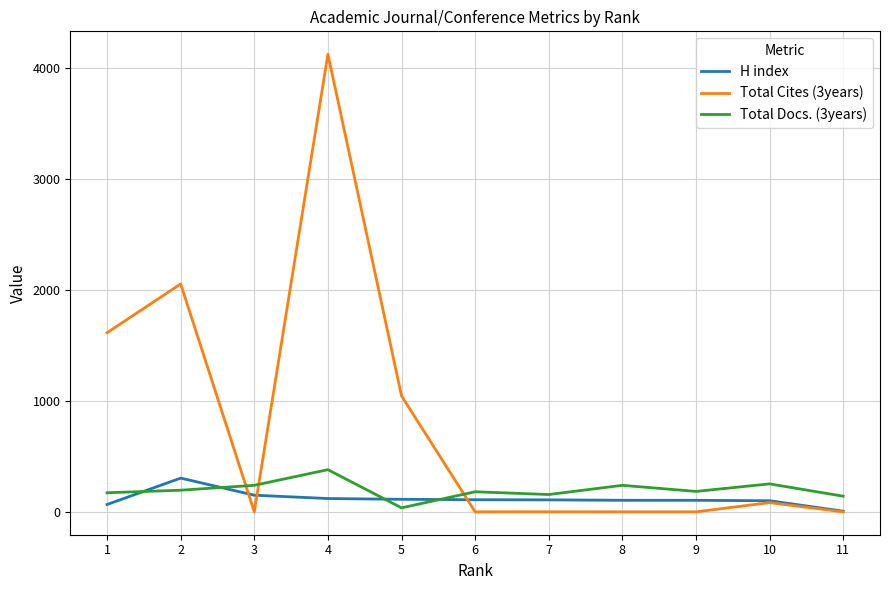

What is the difference between the highest and lowest values at 7?

156